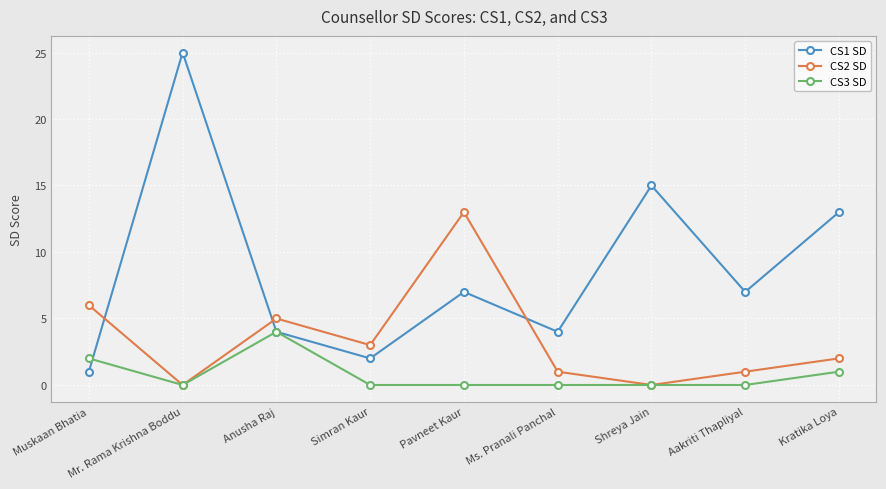

Reading right to left, what are all the values shown in this chart?

CS1 SD: Kratika Loya=13	Aakriti Thapliyal=7	Shreya Jain=15	Ms. Pranali Panchal=4	Pavneet Kaur=7	Simran Kaur=2	Anusha Raj=4	Mr. Rama Krishna Boddu=25	Muskaan Bhatia=1
CS2 SD: Kratika Loya=2	Aakriti Thapliyal=1	Shreya Jain=0	Ms. Pranali Panchal=1	Pavneet Kaur=13	Simran Kaur=3	Anusha Raj=5	Mr. Rama Krishna Boddu=0	Muskaan Bhatia=6
CS3 SD: Kratika Loya=1	Aakriti Thapliyal=0	Shreya Jain=0	Ms. Pranali Panchal=0	Pavneet Kaur=0	Simran Kaur=0	Anusha Raj=4	Mr. Rama Krishna Boddu=0	Muskaan Bhatia=2